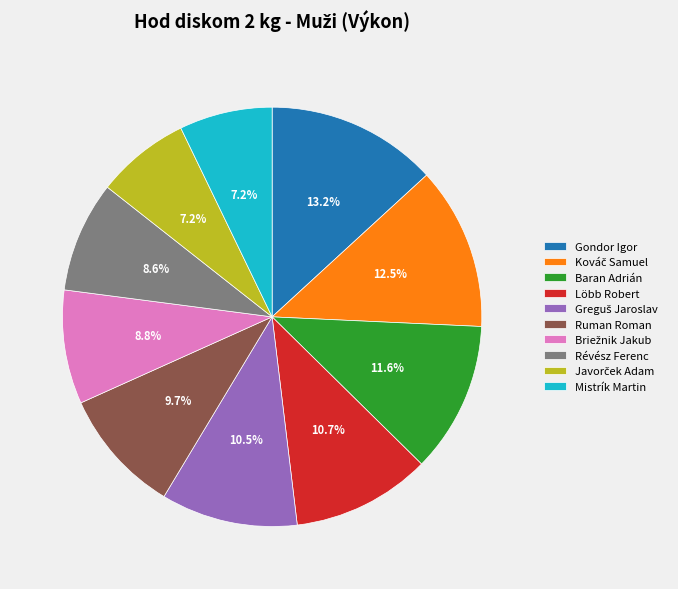

How many segments does this pie chart have?

10